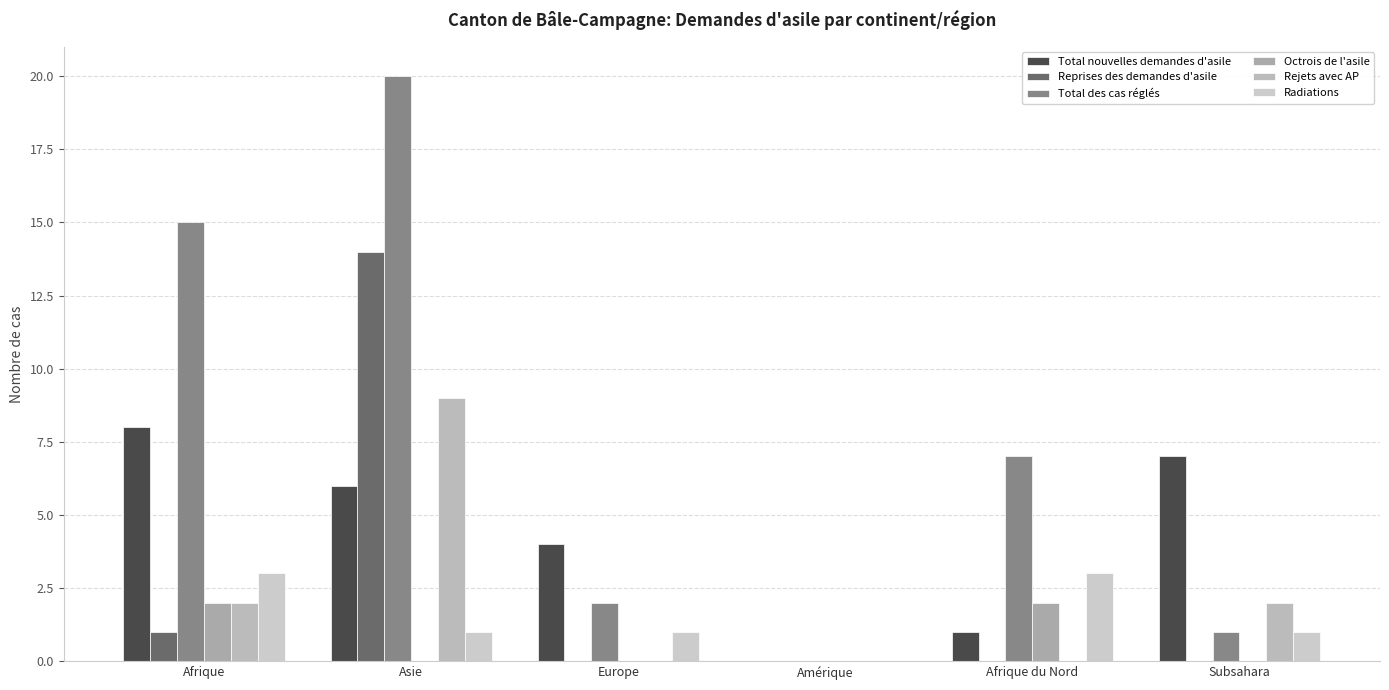

Reading left to right, extract all data points from this chart.

Total nouvelles demandes d'asile: 8	6	4	0	1	7
Reprises des demandes d'asile: 1	14	0	0	0	0
Total des cas réglés: 15	20	2	0	7	1
Octrois de l'asile: 2	0	0	0	2	0
Rejets avec AP: 2	9	0	0	0	2
Radiations: 3	1	1	0	3	1